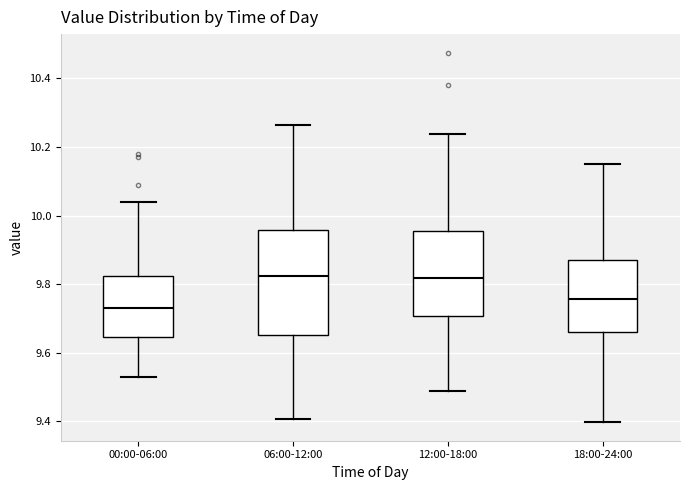

Where does the upper whisker of the box for 12:00-18:00 end on the y-axis? The values are not printed on the chart, so give them approximately, as read against the axis.

10.24